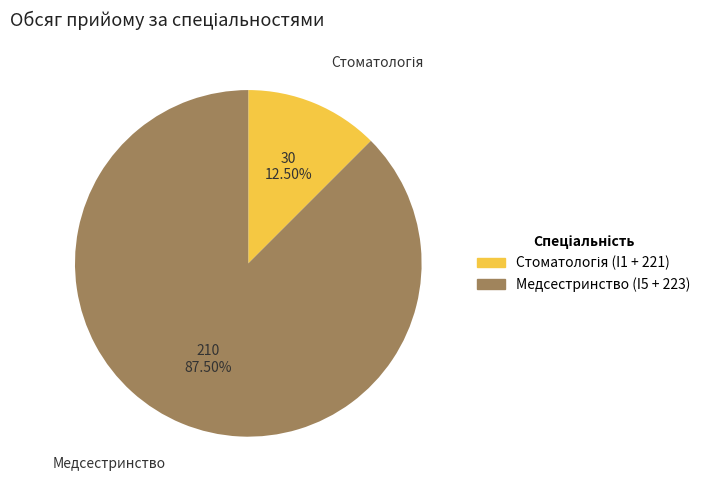

Which slice is the largest?

Медсестринство (I5 + 223)